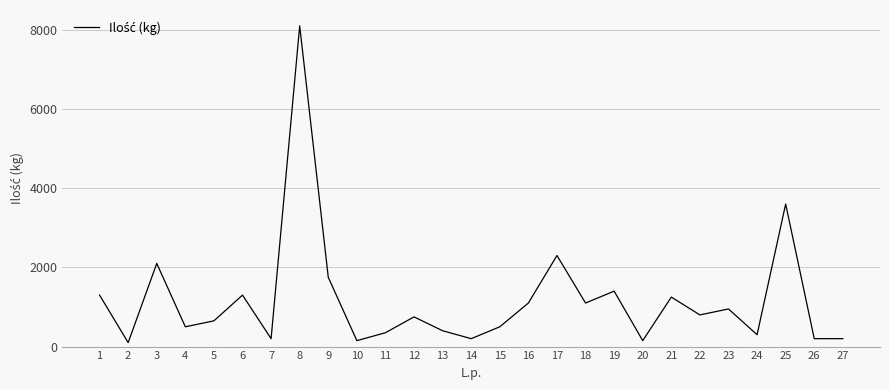

The value at 26 is 200. True or false?

True